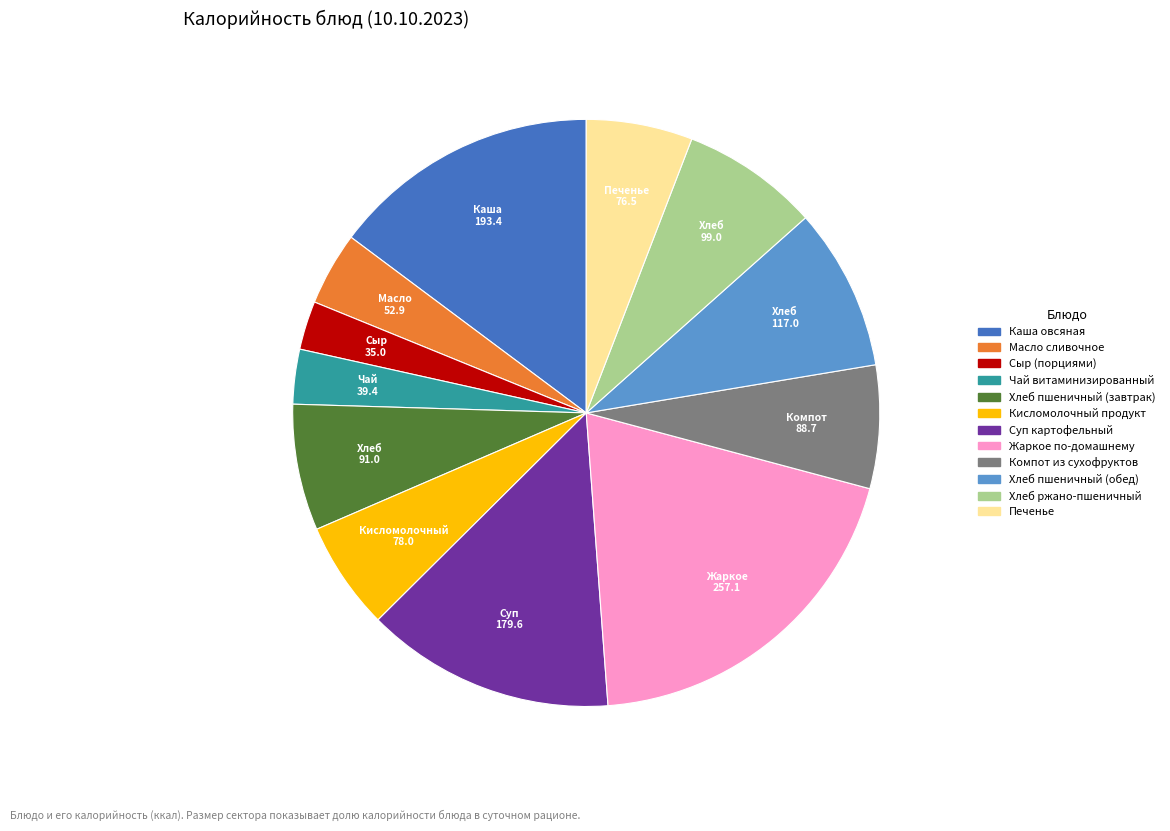

Which category has the biggest portion of the pie?

Жаркое по-домашнему